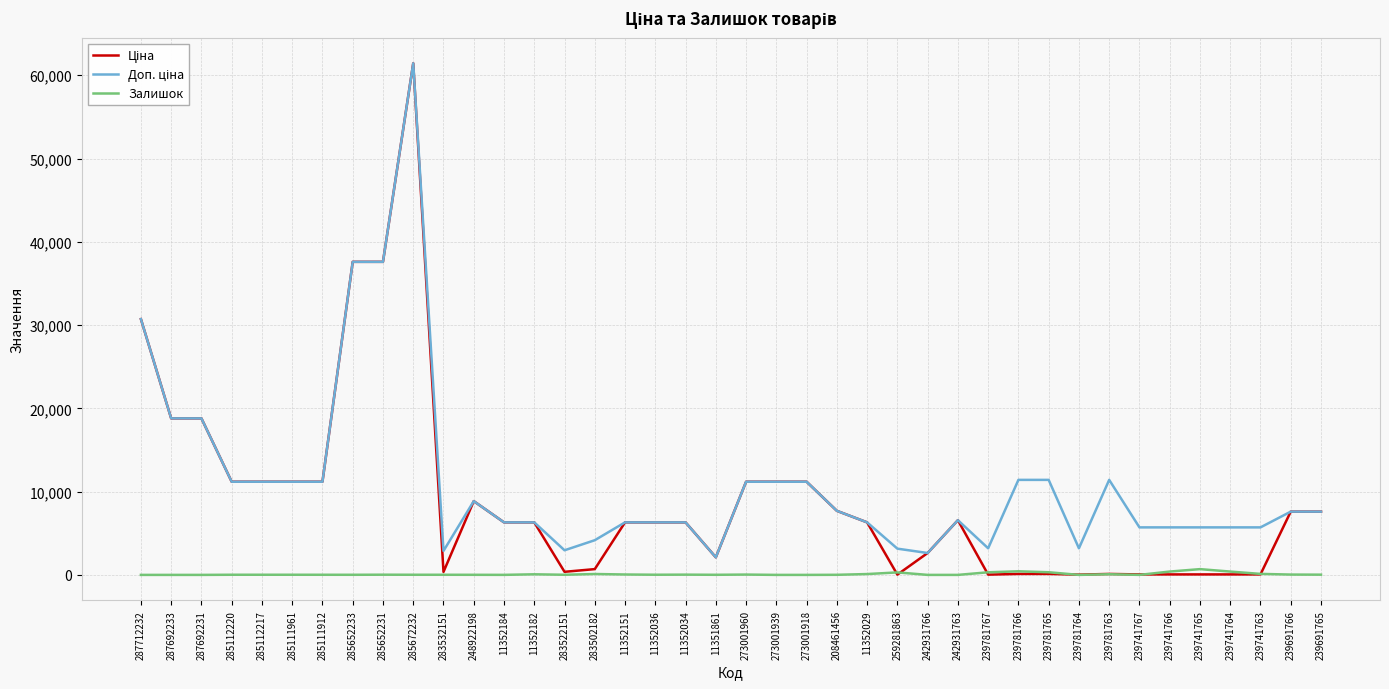

What is the spread (max minus min) of values at 287692231?

18796.8